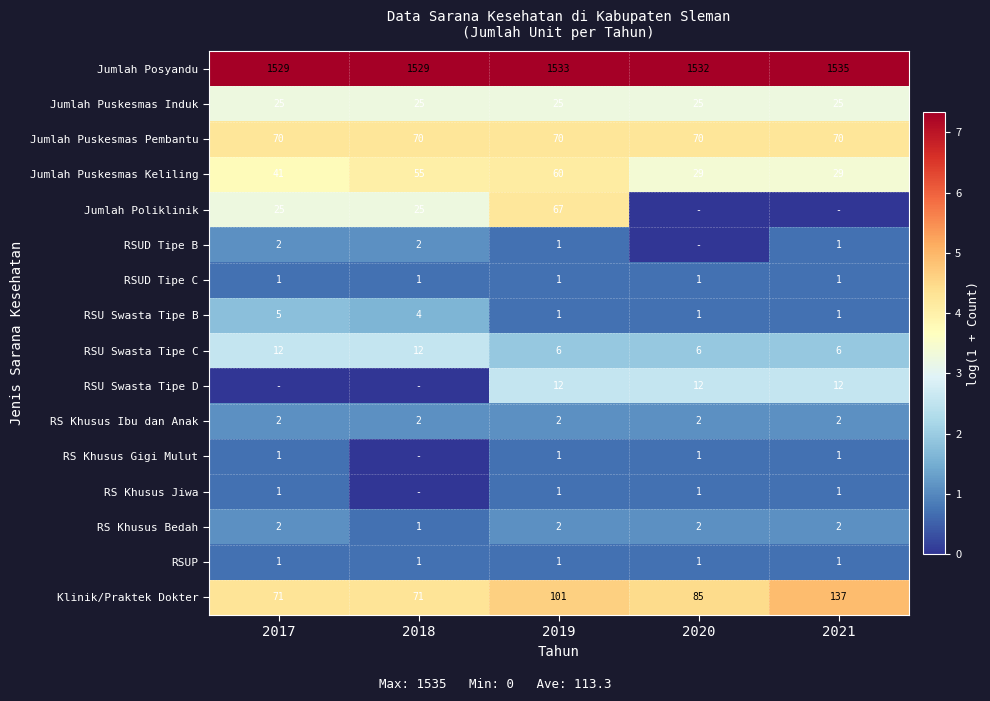

What is the sum of the Klinik/Praktek Dokter values at 2017 and 2021?

208